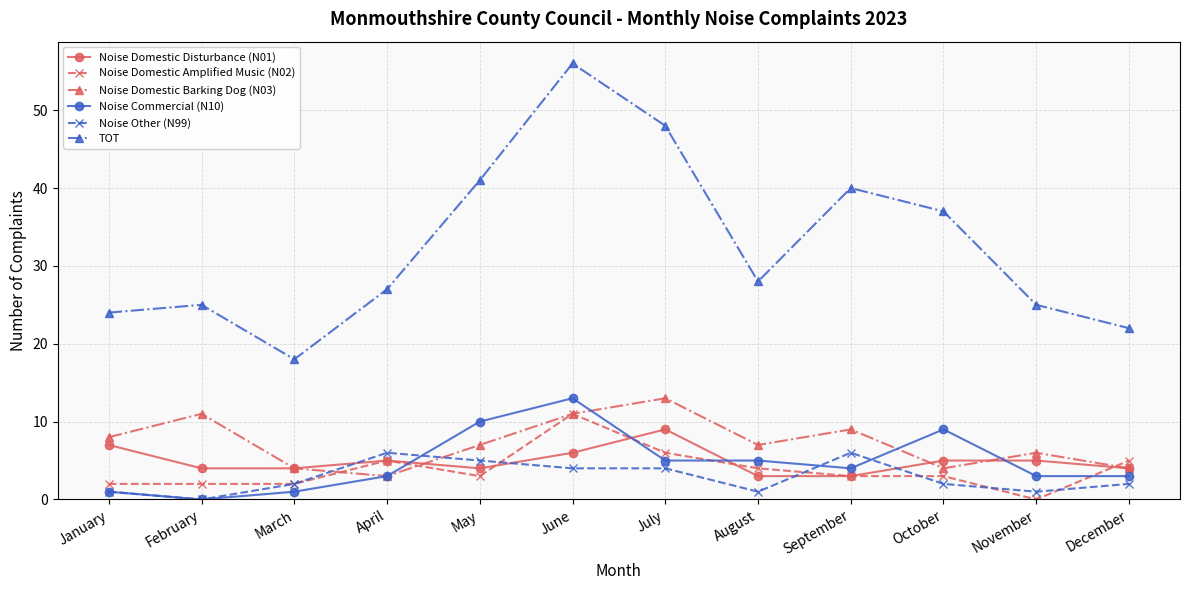

Reading right to left, extract all data points from this chart.

Noise Domestic Disturbance (N01): December=4	November=5	October=5	September=3	August=3	July=9	June=6	May=4	April=5	March=4	February=4	January=7
Noise Domestic Amplified Music (N02): December=5	November=0	October=3	September=3	August=4	July=6	June=11	May=3	April=5	March=2	February=2	January=2
Noise Domestic Barking Dog (N03): December=4	November=6	October=4	September=9	August=7	July=13	June=11	May=7	April=3	March=4	February=11	January=8
Noise Commercial (N10): December=3	November=3	October=9	September=4	August=5	July=5	June=13	May=10	April=3	March=1	February=0	January=1
Noise Other (N99): December=2	November=1	October=2	September=6	August=1	July=4	June=4	May=5	April=6	March=2	February=0	January=1
TOT: December=22	November=25	October=37	September=40	August=28	July=48	June=56	May=41	April=27	March=18	February=25	January=24